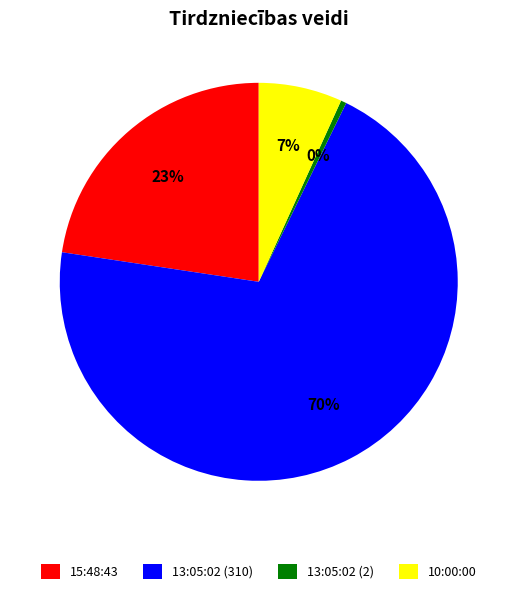

Does any single category account for the majority?

Yes